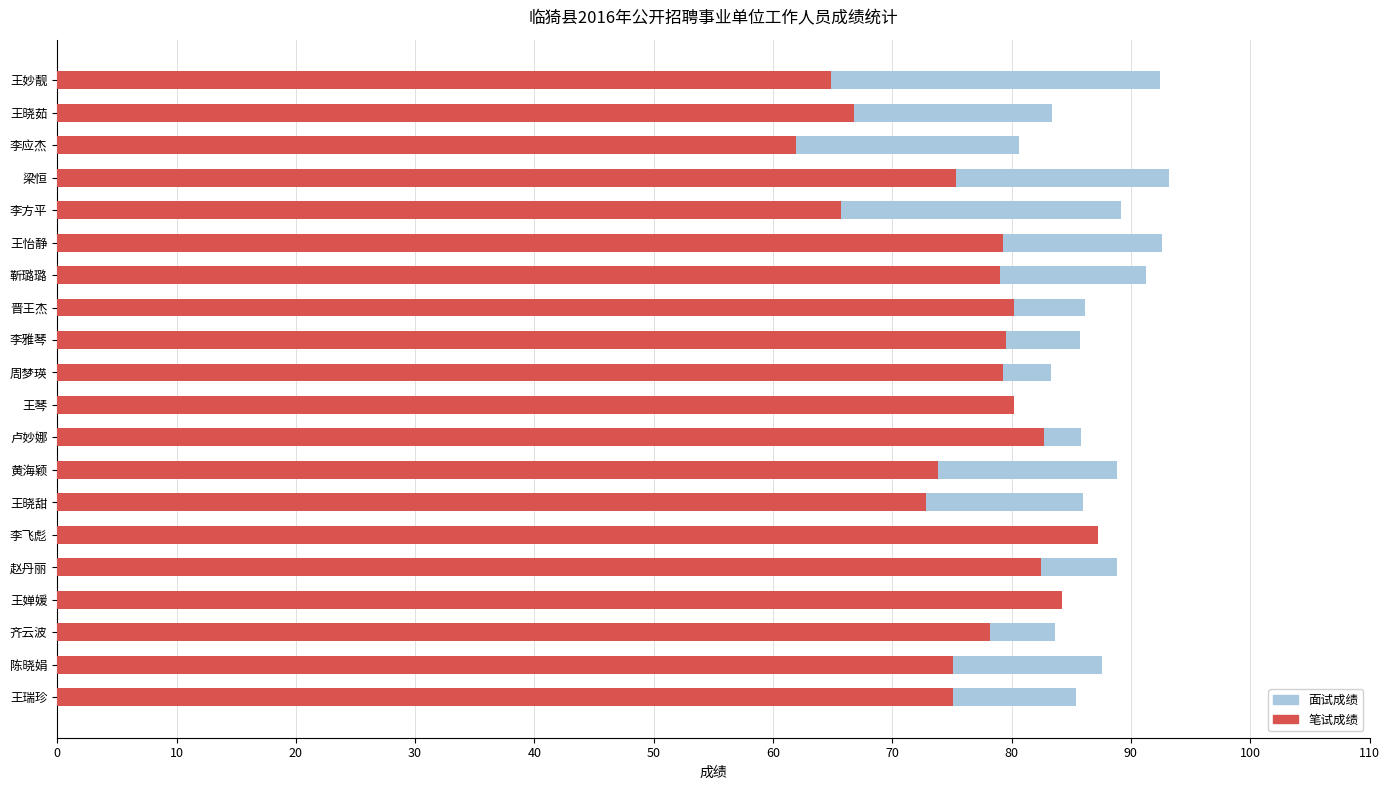

What is the sum of all 笔试成绩 values?

1523.8